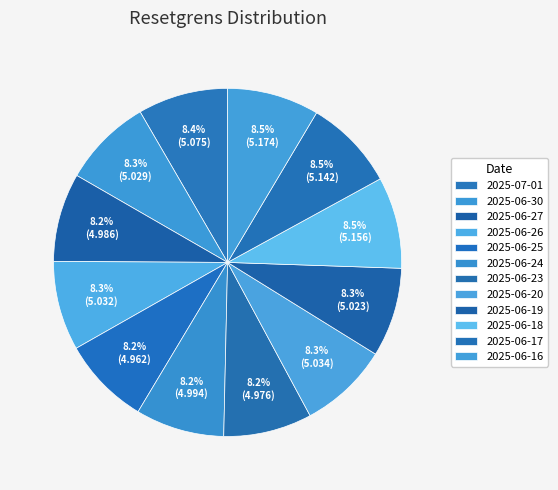

Is it true that 2025-06-18 is 1% of the pie?

False